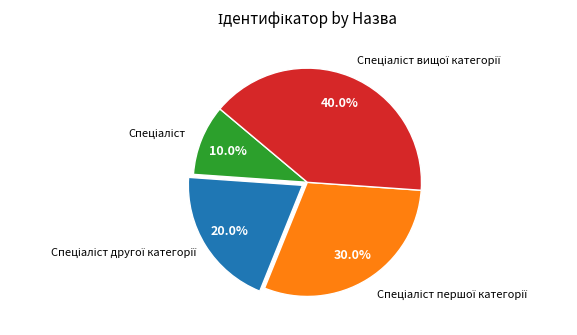

Does any single category account for the majority?

No